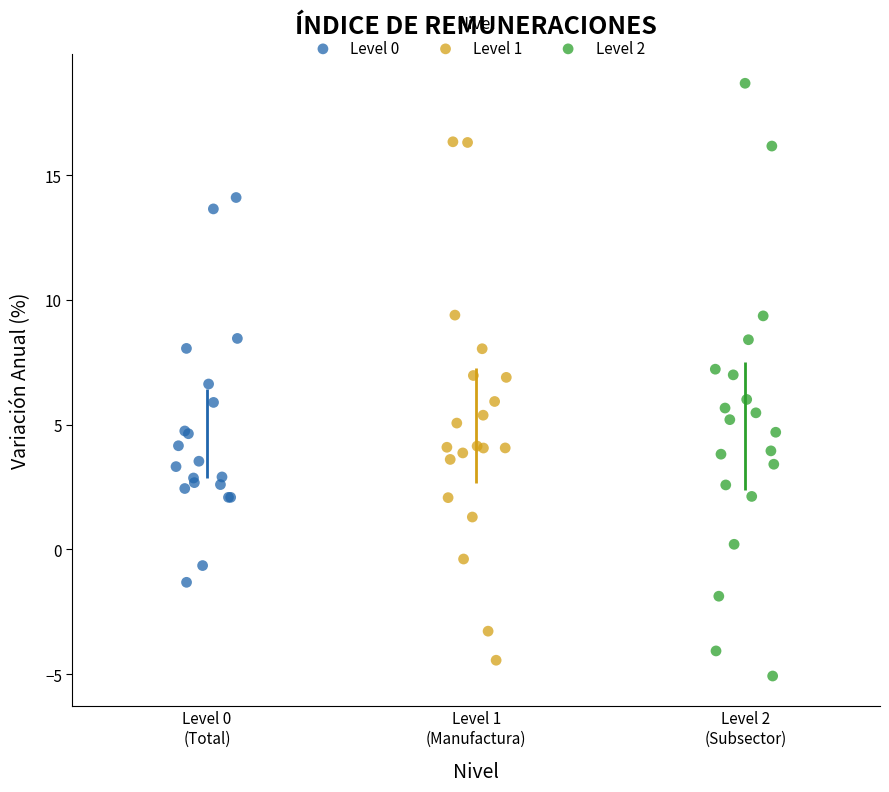

Which series has the widest spread of Y values?

Level 2